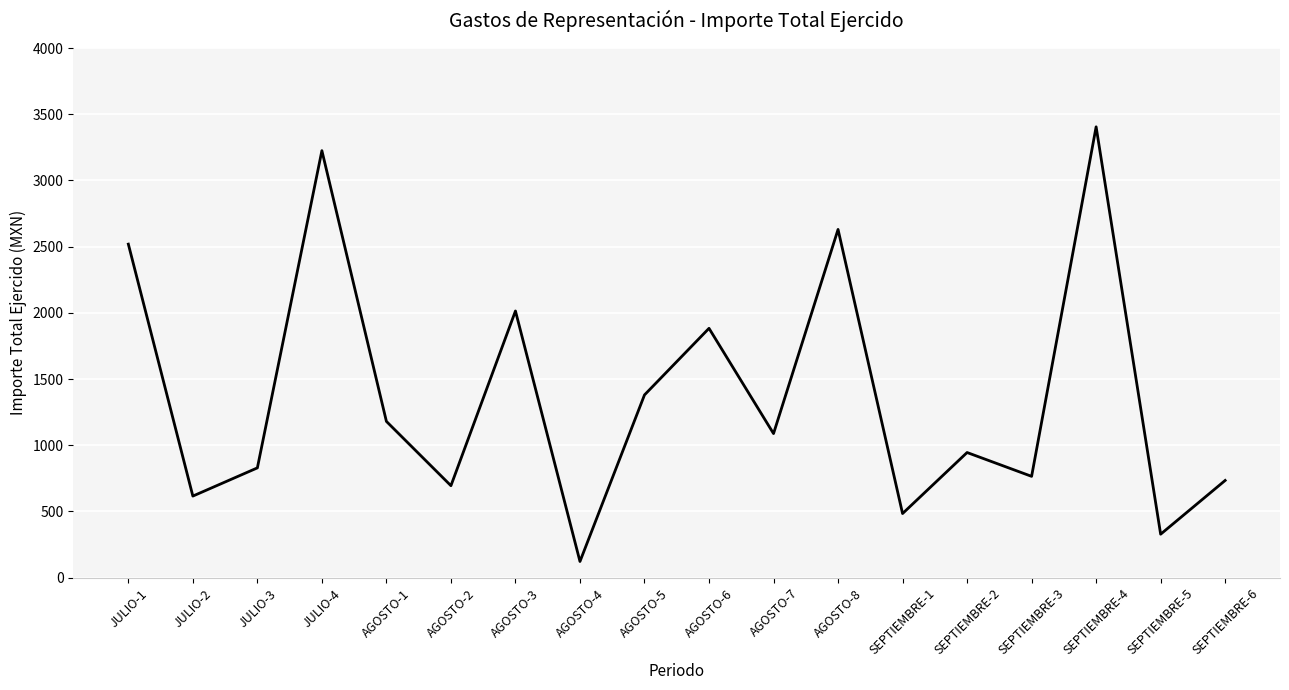

Reading left to right, list all the values displayed in this chart.

2519.0	616.0	829.0	3225.0	1180.0	694.4	2014.0	122.0	1380.0	1883.0	1088.0	2630.0	484.0	945.0	765.0	3405.0	328.0	734.0